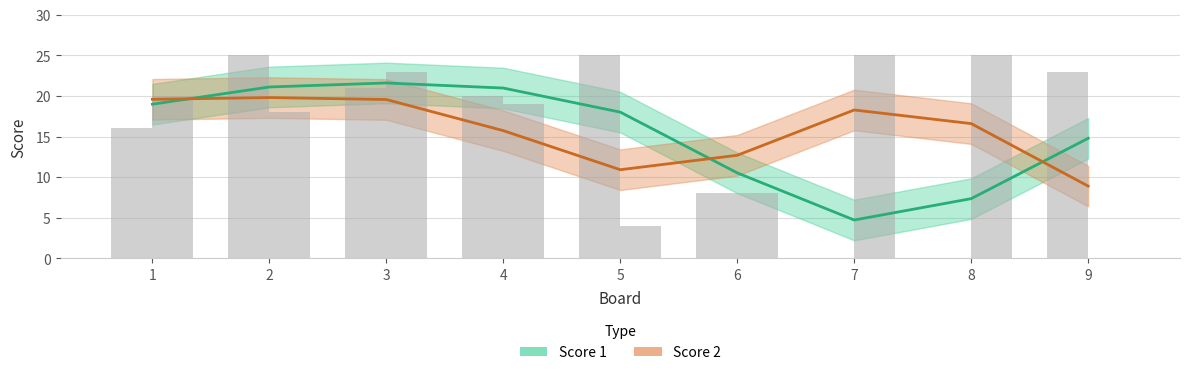

Is the value of Score 2 at 7 greater than the value of Score 1 at 9?

Yes